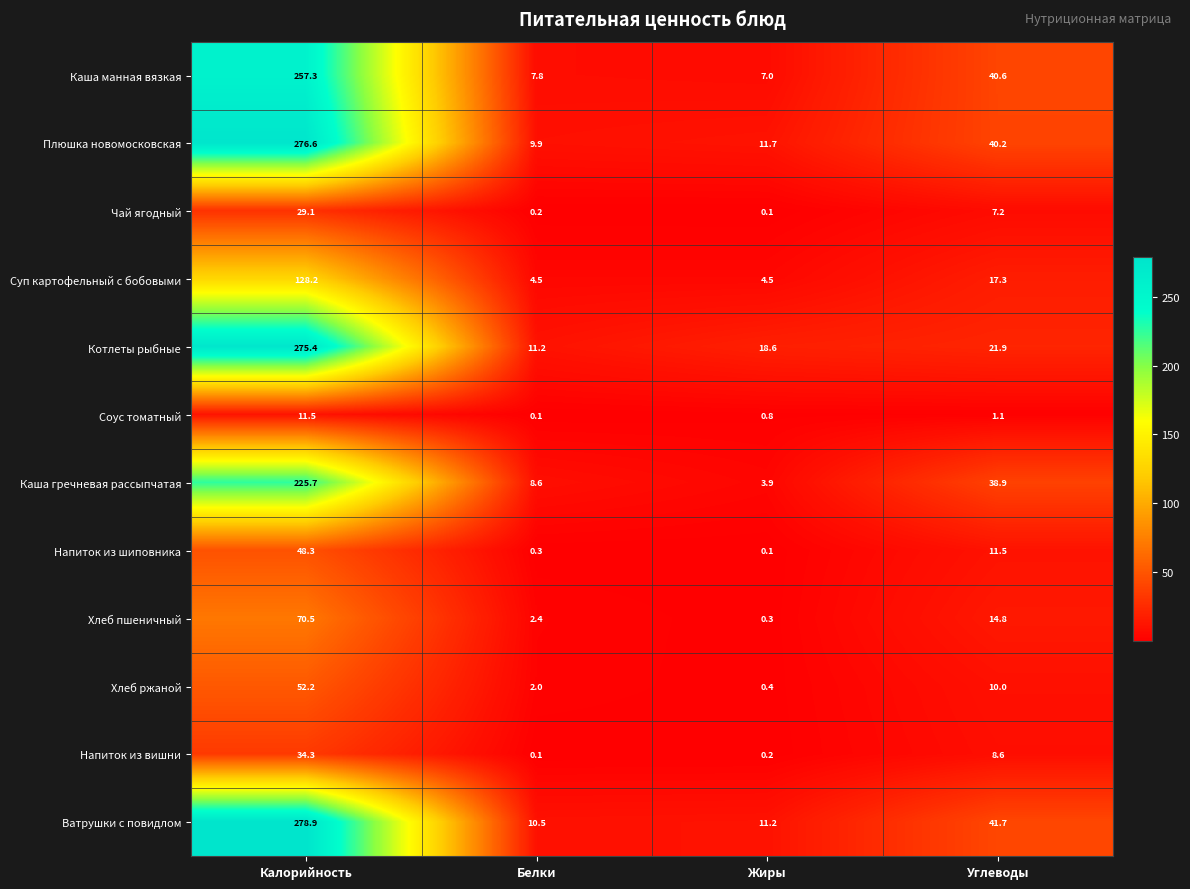

Which series changed the most between Калорийность and Жиры?

Ватрушки с повидлом